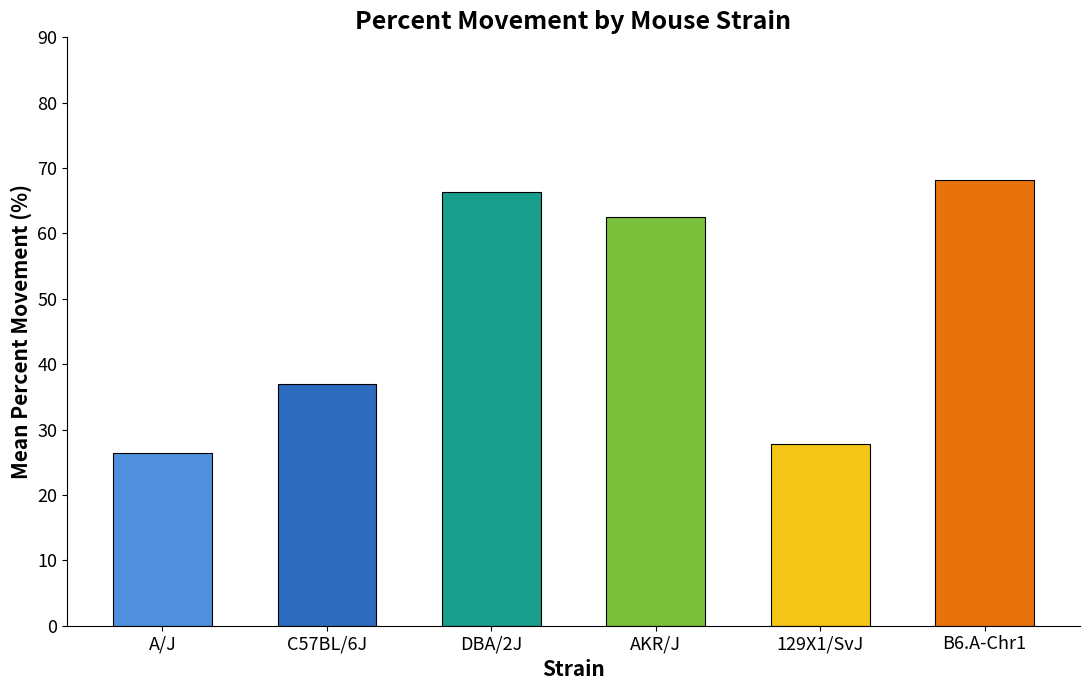

Is it true that the value at 129X1/SvJ is 27.8?

True